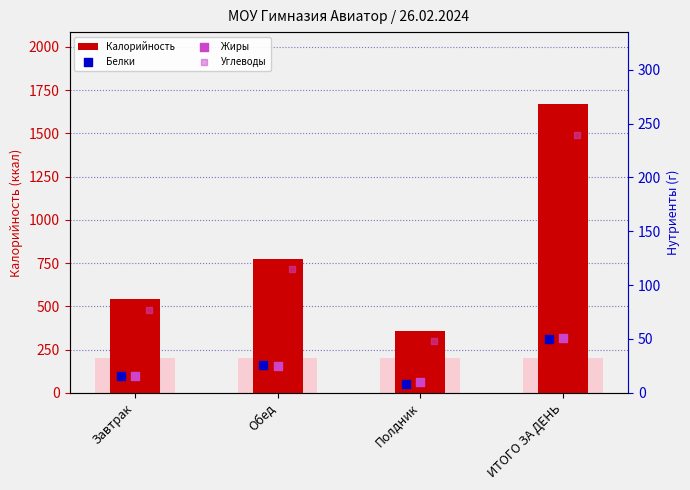

Is the value of Углеводы at Полдник greater than the value of Жиры at ИТОГО ЗА ДЕНЬ?

No